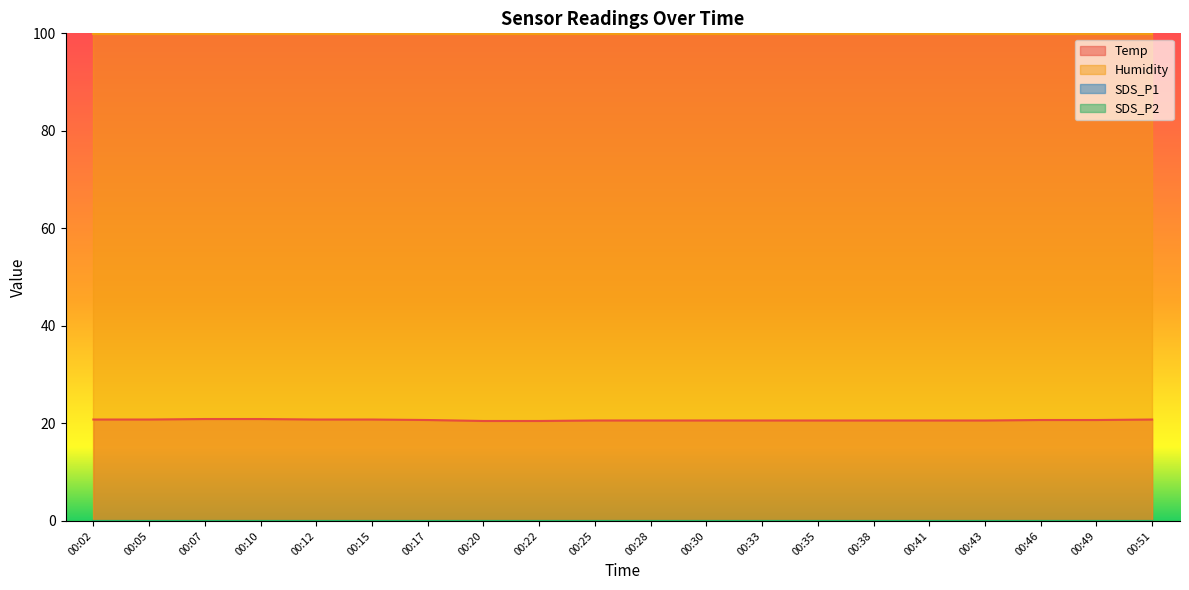

Is the value of Humidity at 00:30 greater than the value of SDS_P2 at 00:41?

Yes